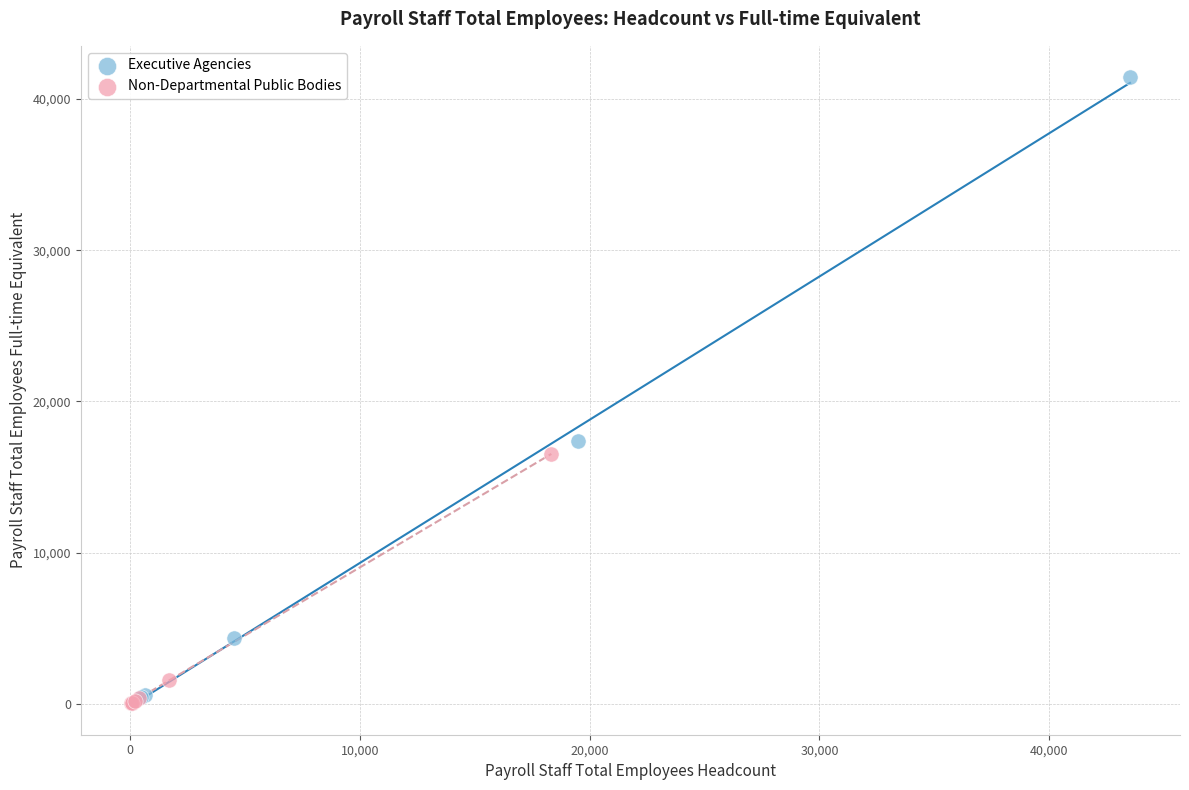

Which series contains the highest Y value?

Executive Agencies